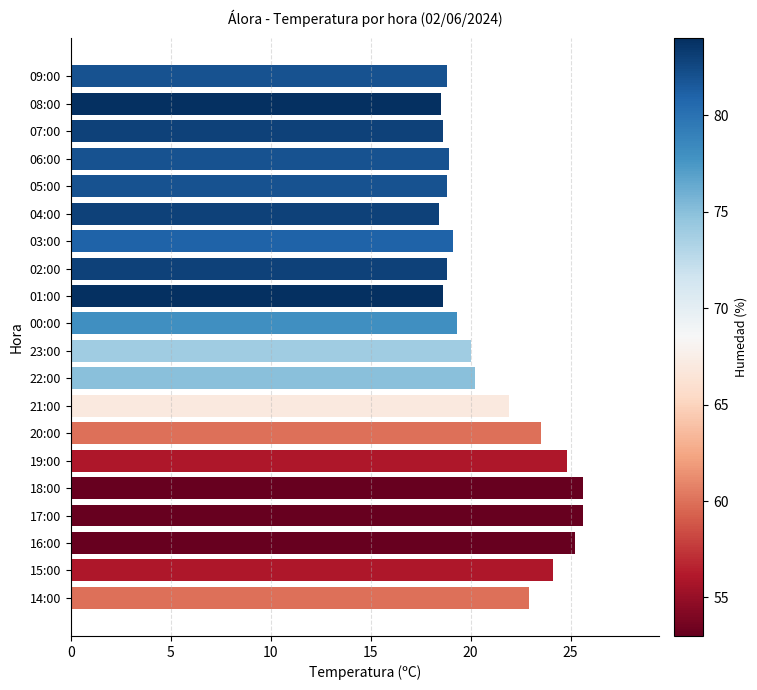

What is the maximum value shown in the chart?

25.6